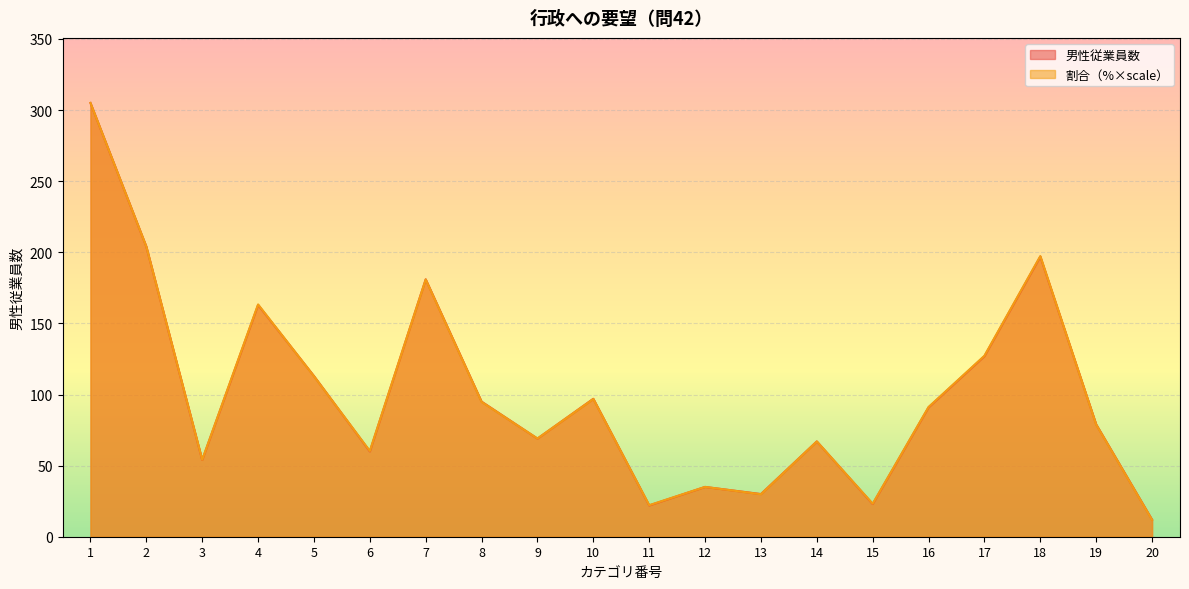

Reading left to right, list all the values displayed in this chart.

男性従業員数: 1=305.0	2=204.0	3=54.0	4=163.0	5=113.0	6=60.0	7=181.0	8=95.0	9=69.0	10=97.0	11=22.0	12=35.0	13=30.0	14=67.0	15=23.0	16=91.0	17=127.0	18=197.0	19=79.0	20=12.0
割合: 1=305.0	2=204.0	3=54.1	4=163.3	5=112.8	6=60.3	7=180.8	8=94.8	9=69.0	10=96.9	11=22.2	12=35.0	13=29.9	14=67.0	15=23.2	16=91.2	17=127.3	18=197.3	19=78.8	20=11.8